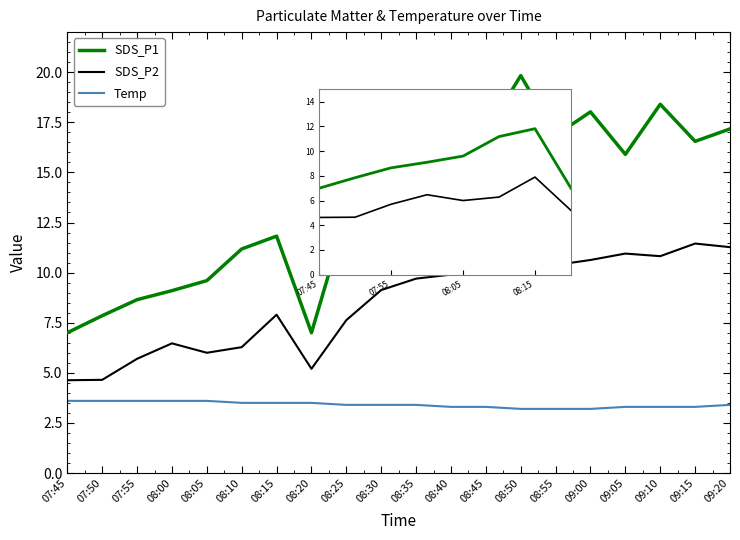

Where is SDS$\_$P1 nearest to the value 13?

08:25